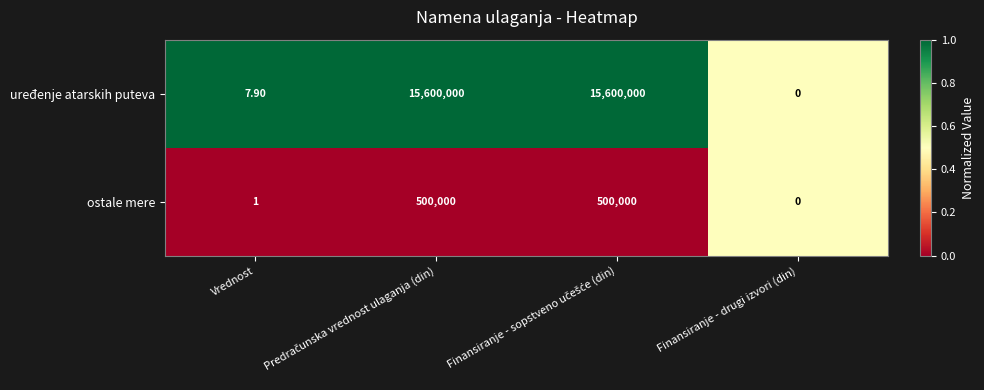

Rank the series by their average value, from lowest to highest.

ostale mere, uređenje atarskih puteva